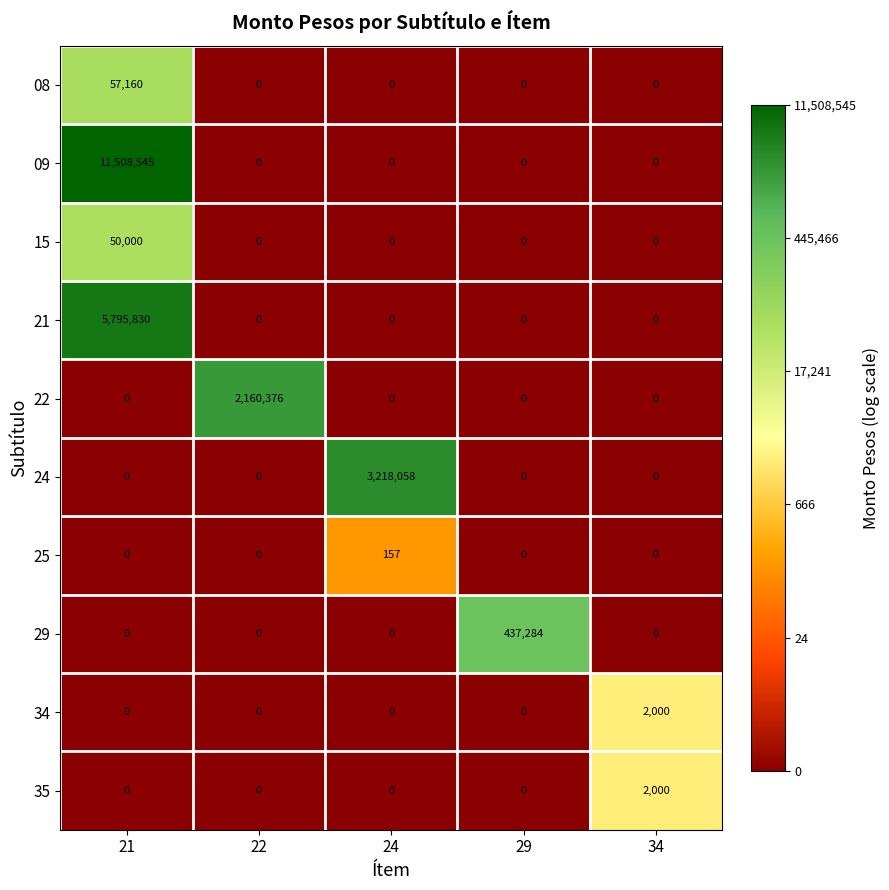

What is the total value across all series at 29?

437284